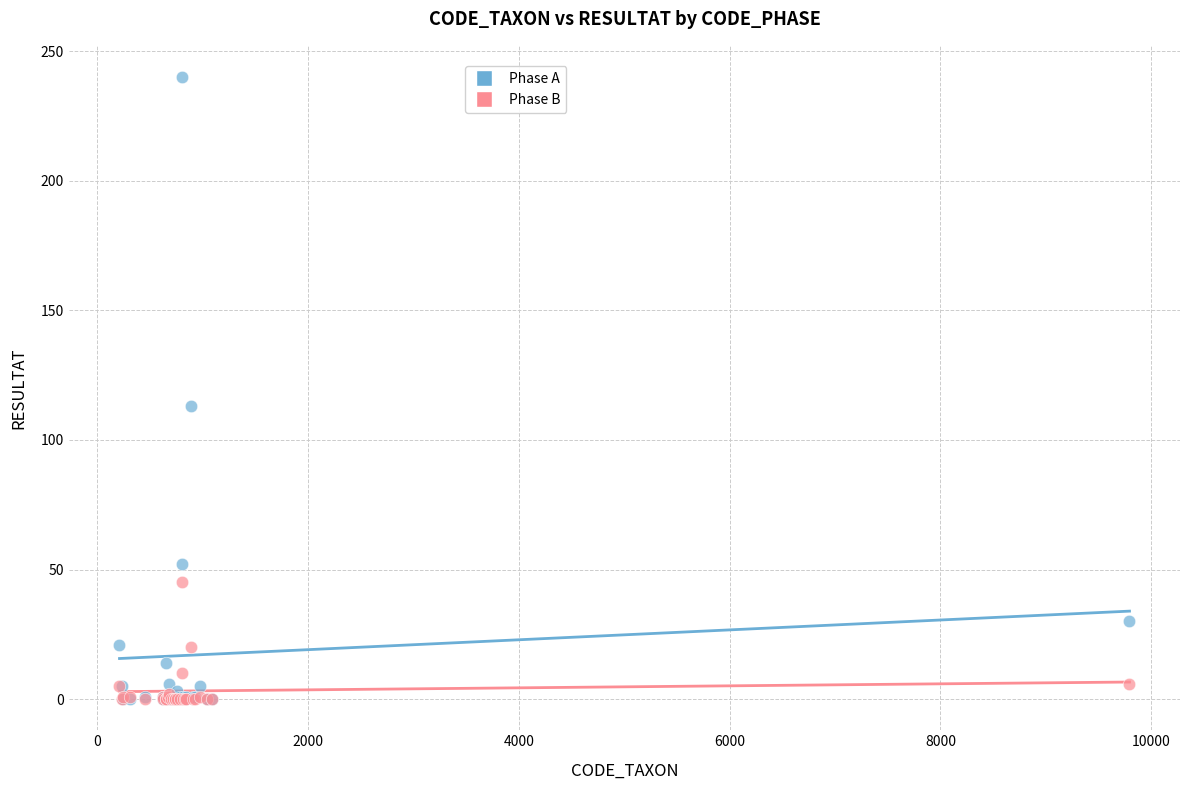

Across all series, what Y value is closest to 120?

113